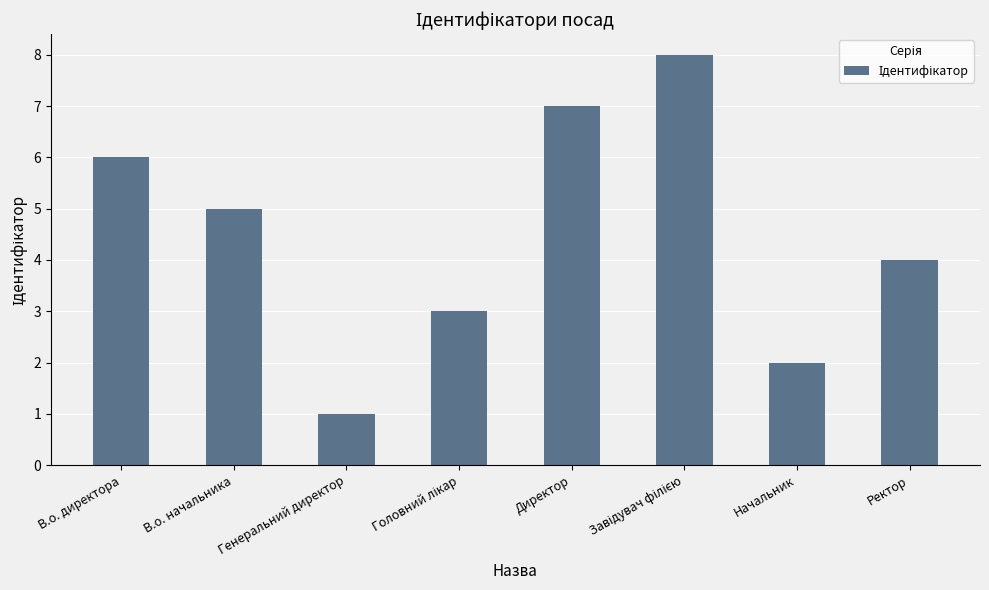

What is the label of the 5th bar from the left?

Директор